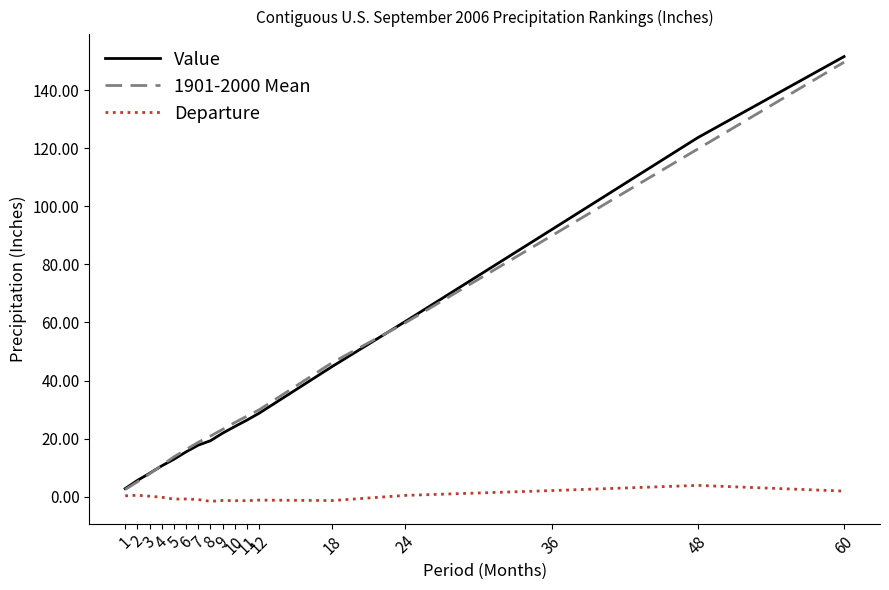

Which series has the widest spread of values?

Value